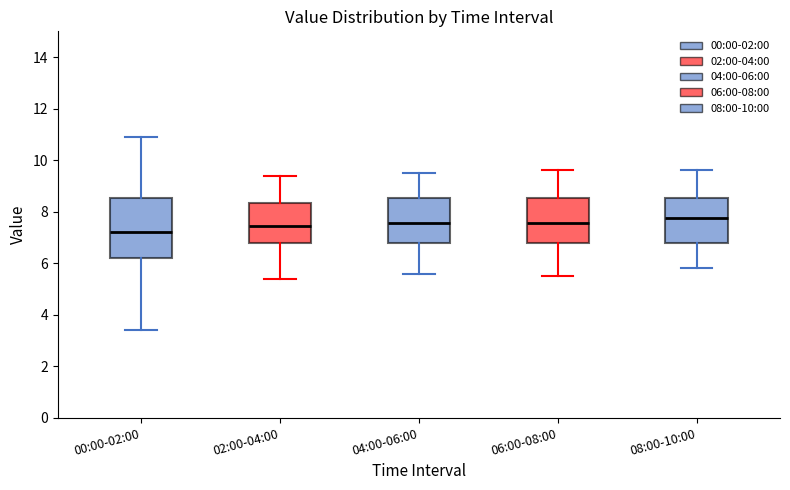

Where does the lower whisker of the box for 08:00-10:00 end on the y-axis? The values are not printed on the chart, so give them approximately, as read against the axis.

5.8